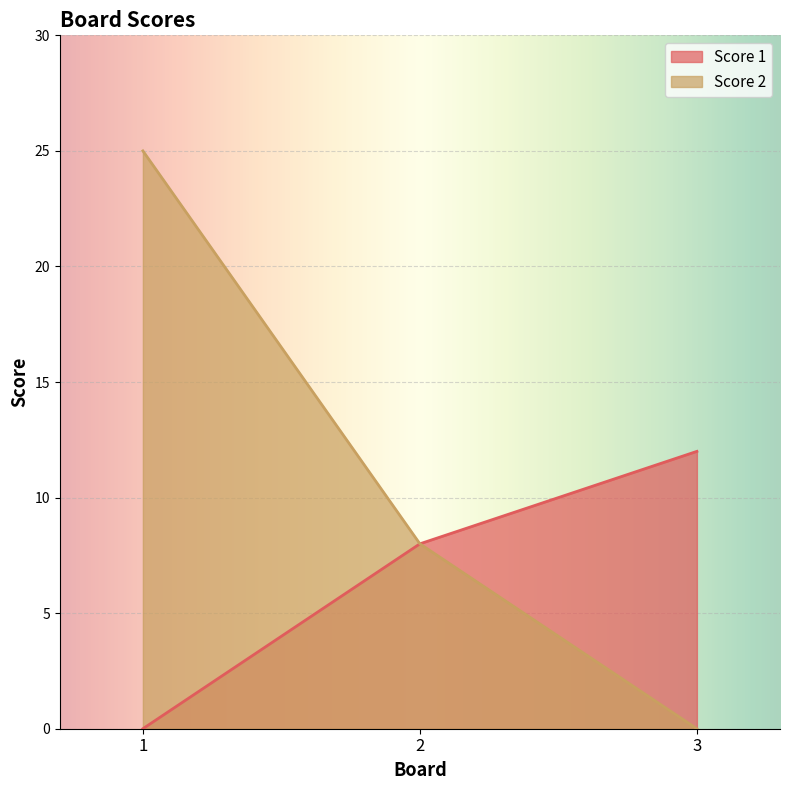

What is the average value of the Score 1 series?

7